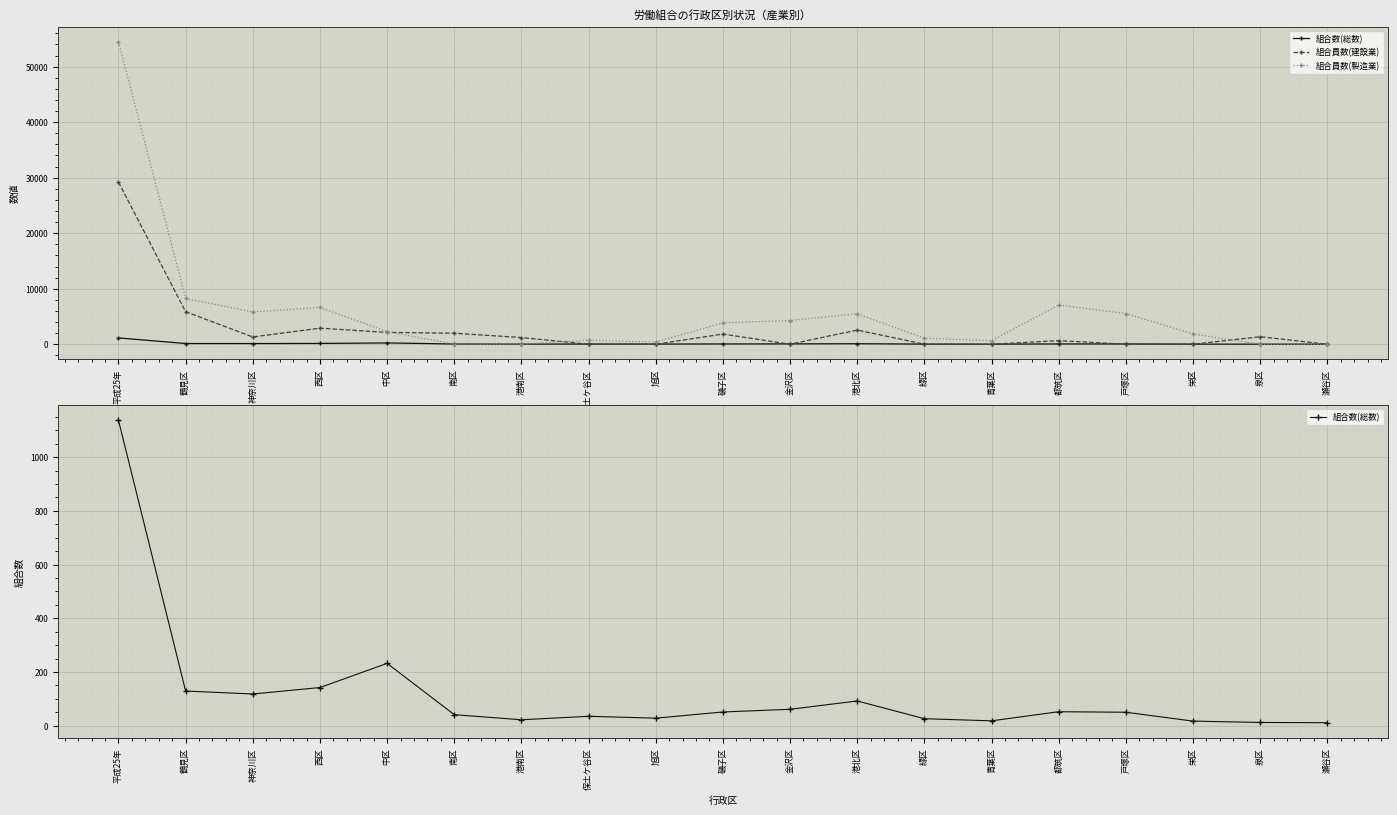

At how many categories does at least one series exceed 7823?

2